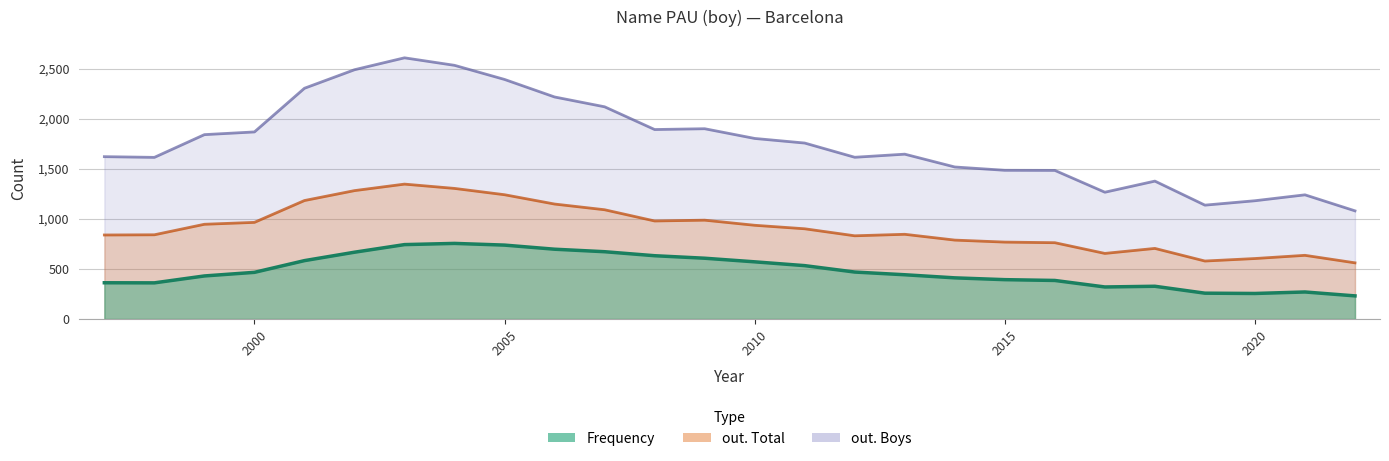

What is the total value across all series at 2021?

2146